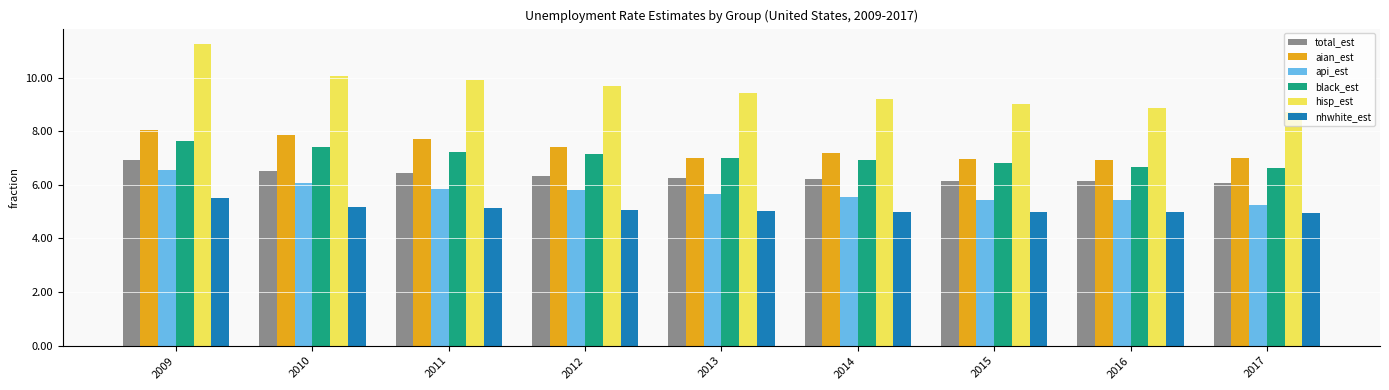

At which label is api_est closest to 5?

2017